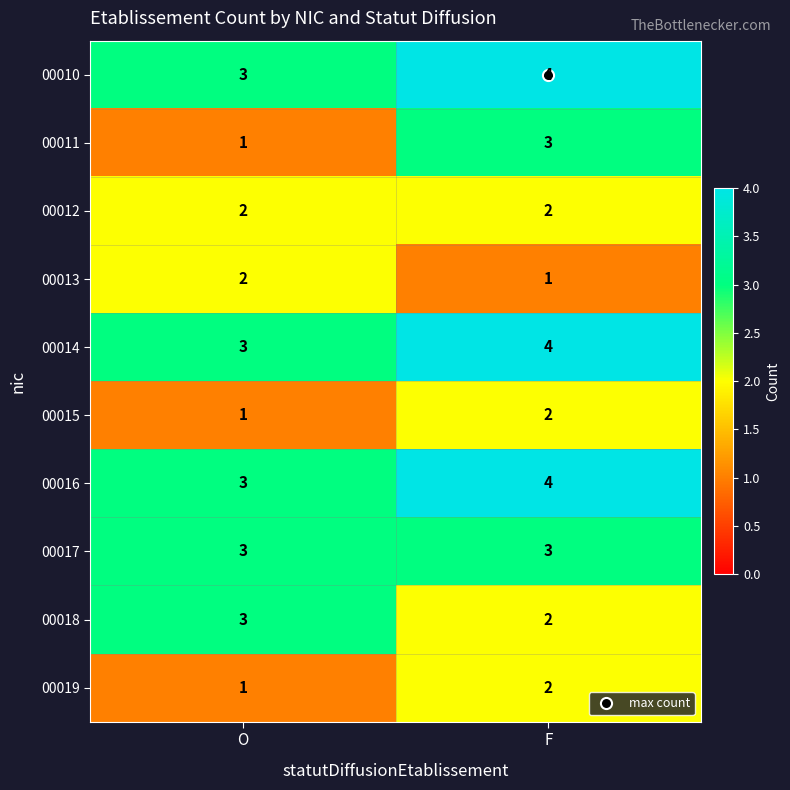

At which category is the sum across all series the highest?

F